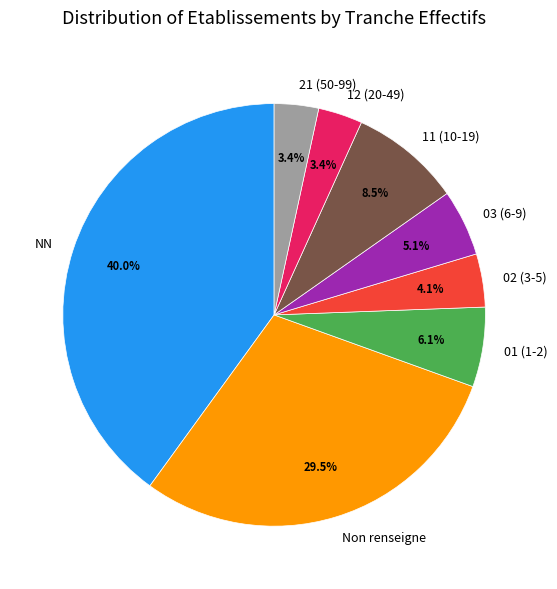

Which slice is the largest?

NN